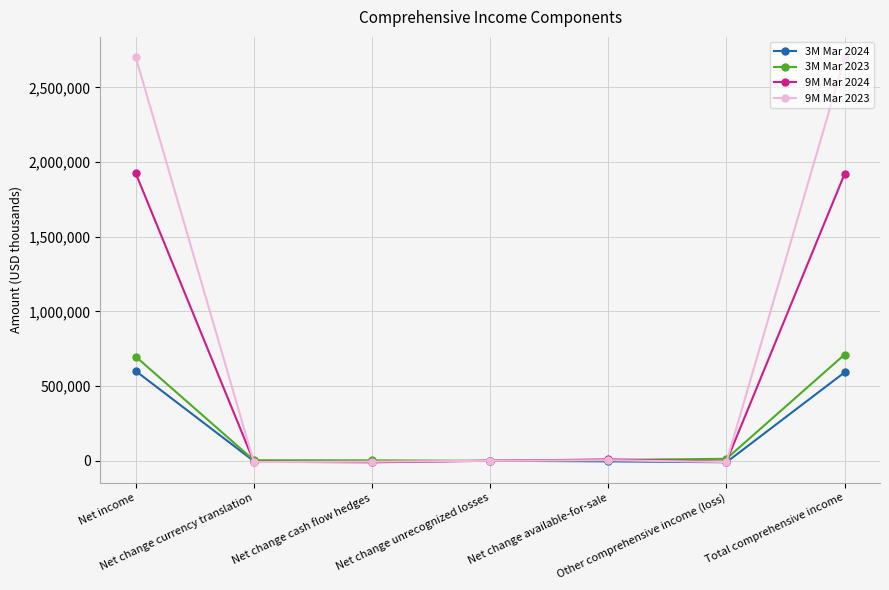

Does the chart display data point markers on the line(s)?

Yes